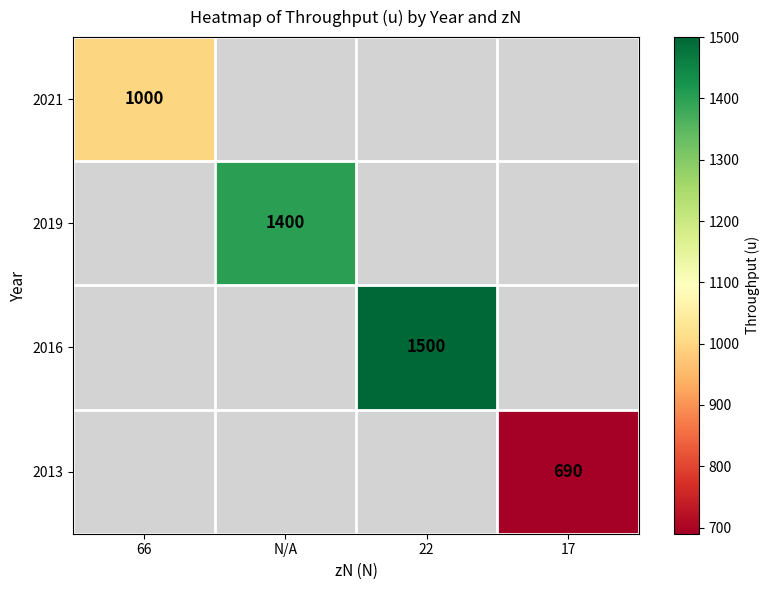

True or false: 2016 has a value of 1500 at 22.

True